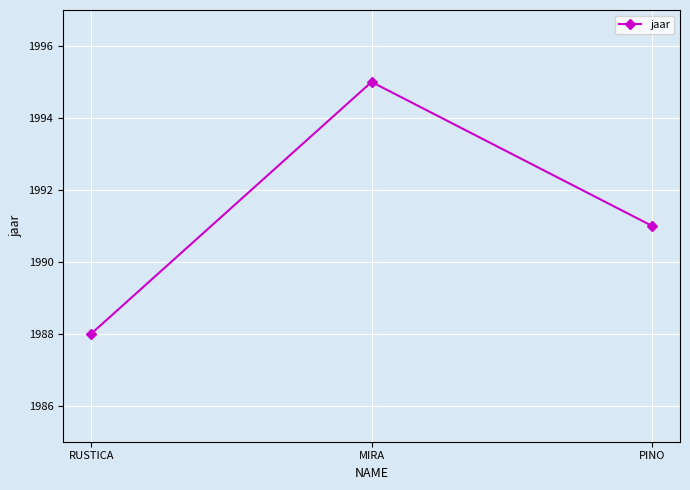

What is the minimum value shown in the chart?

1988